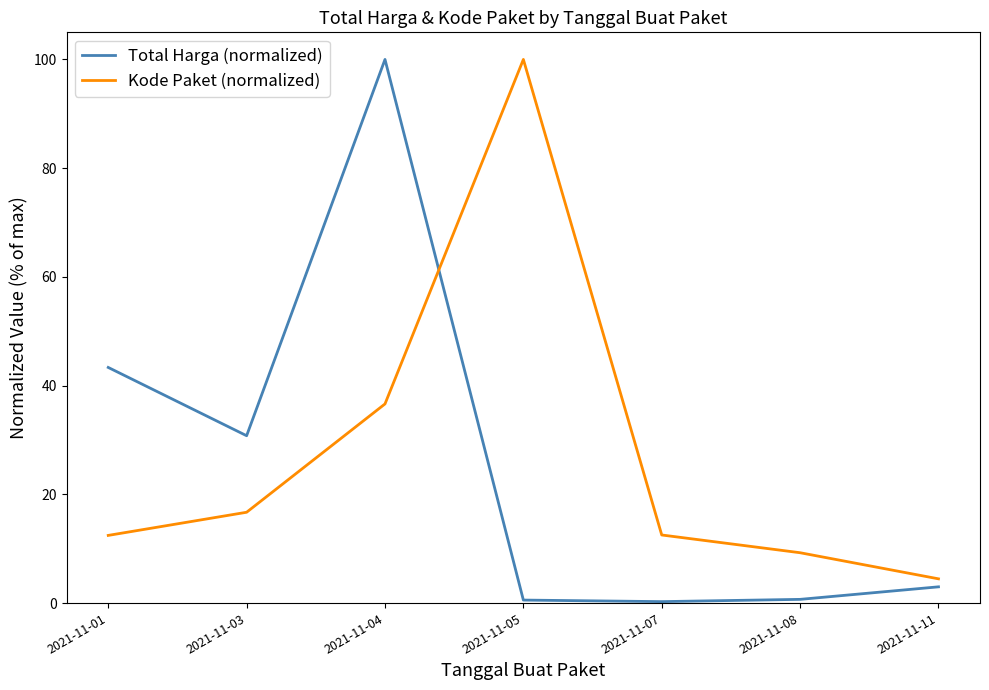

At which category does Kode Paket (normalized) reach its first local peak?

2021-11-05